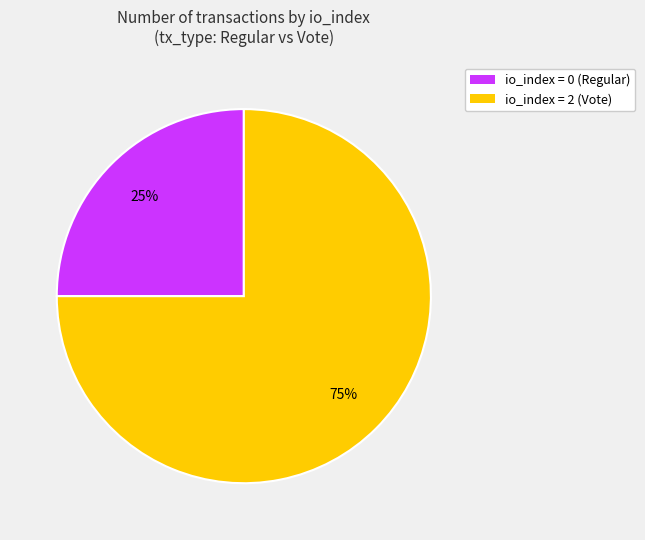

Which slice is the smallest?

io_index = 0 (Regular)